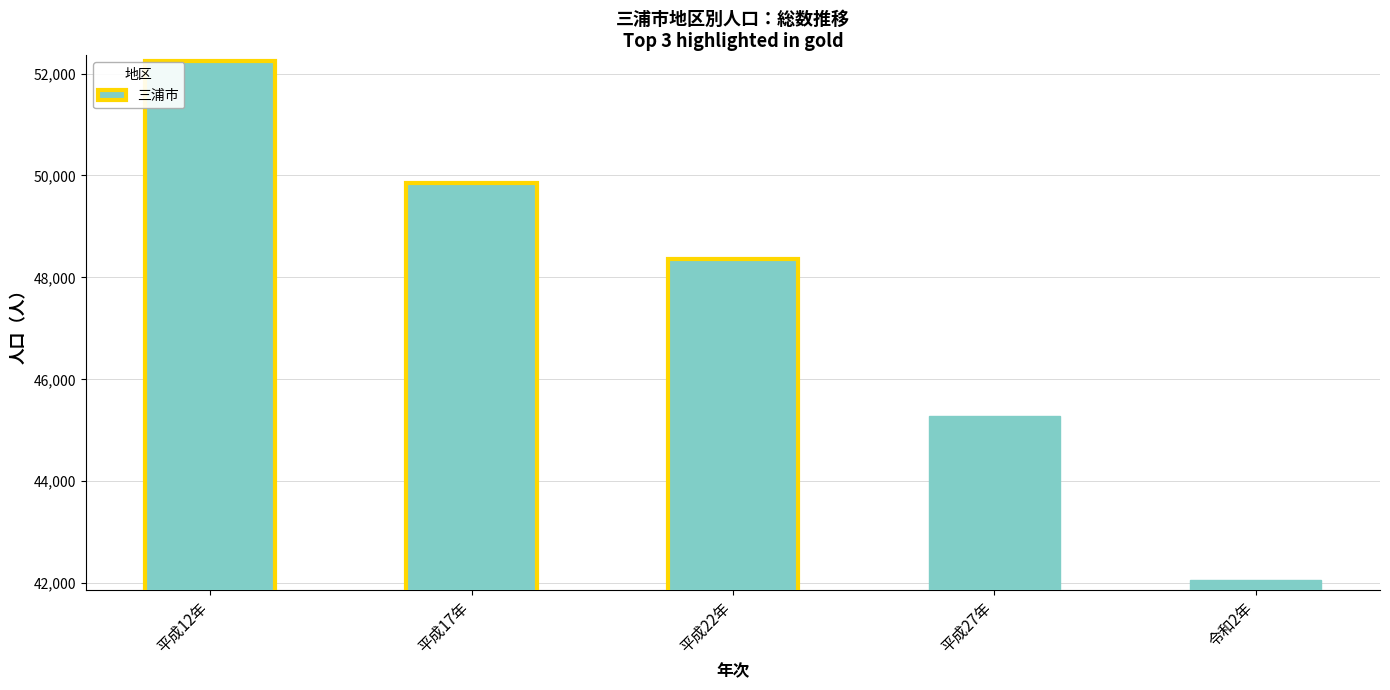

What position from the left is 平成12年?

1